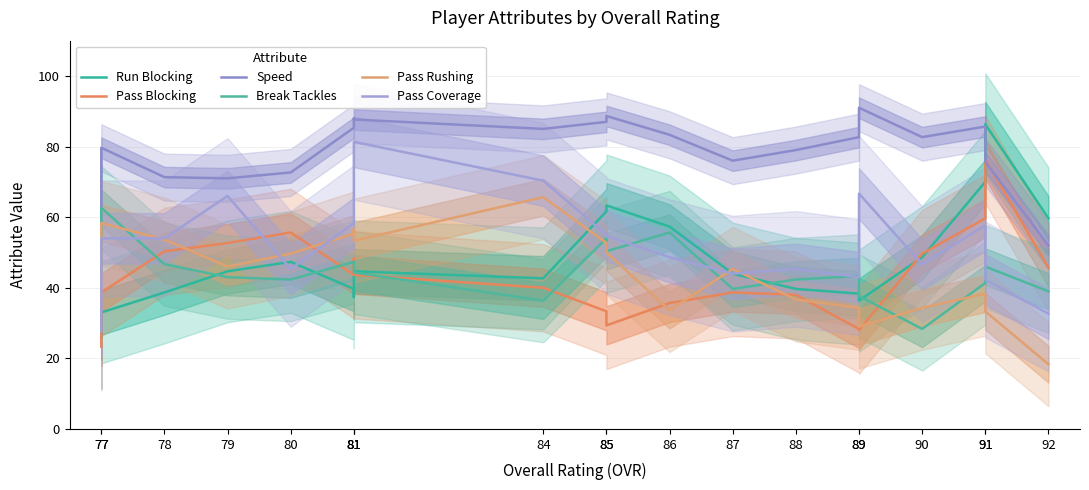

What is the difference between the maximum and minimum values in the Run Blocking series?

60.3